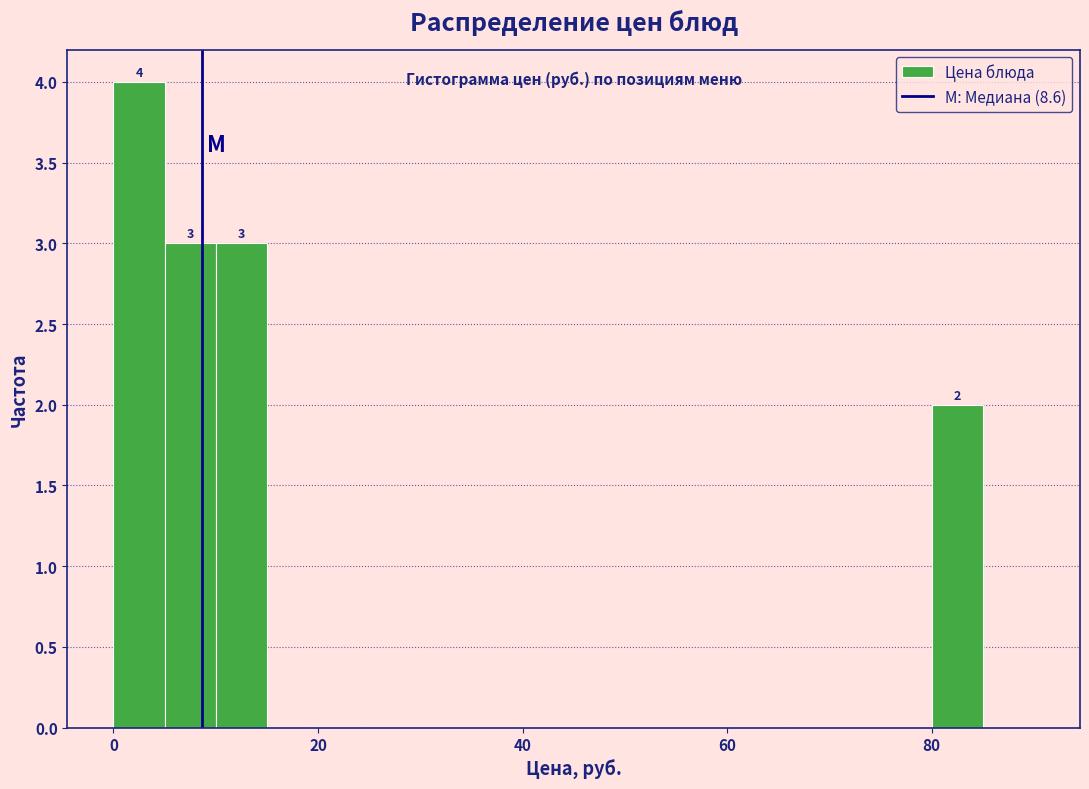

Read against the x-axis, roughly where is the centre of the tallest bar?

2